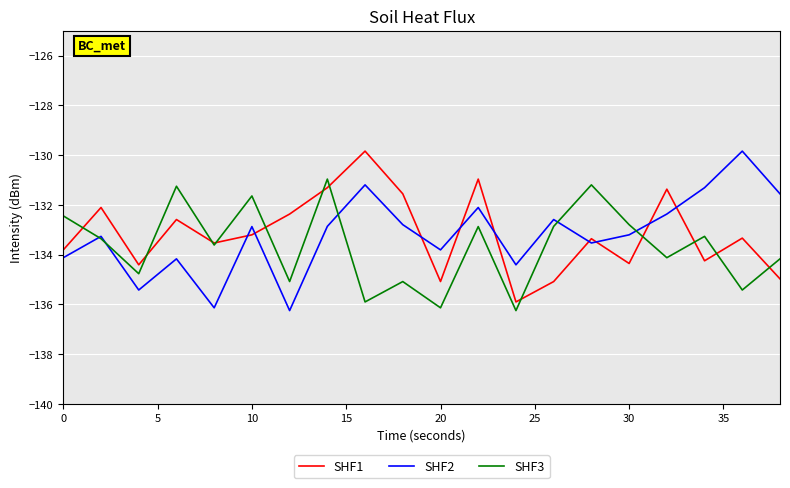

How many interior local peaks does the SHF3 series have?

7